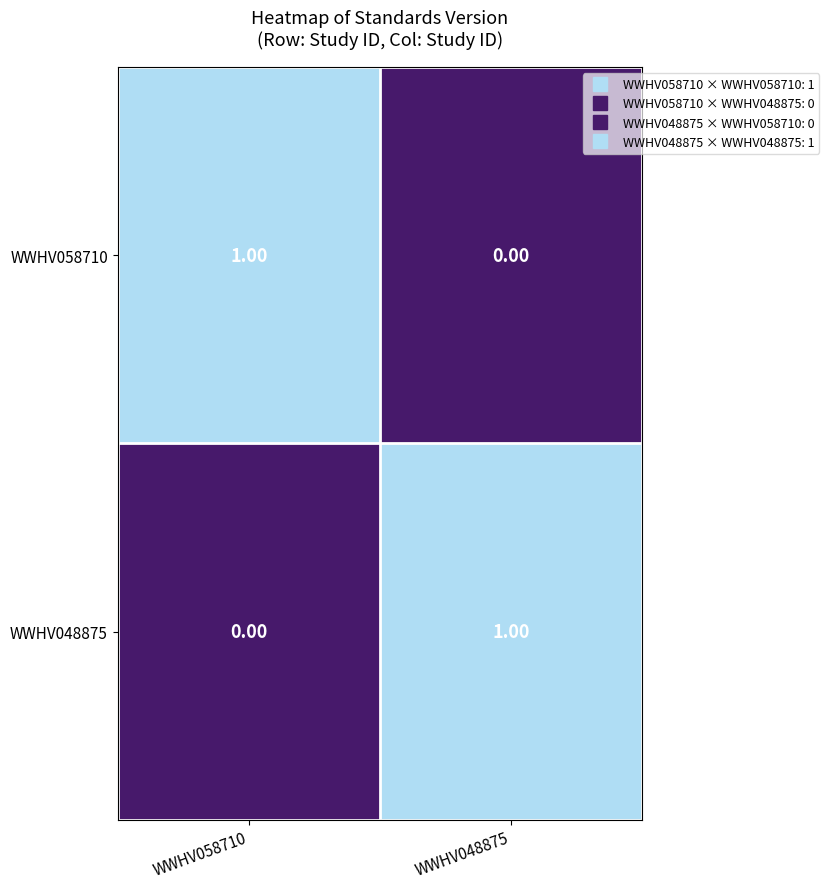

List the labels in order of WWHV058710 value, smallest first.

WWHV048875, WWHV058710